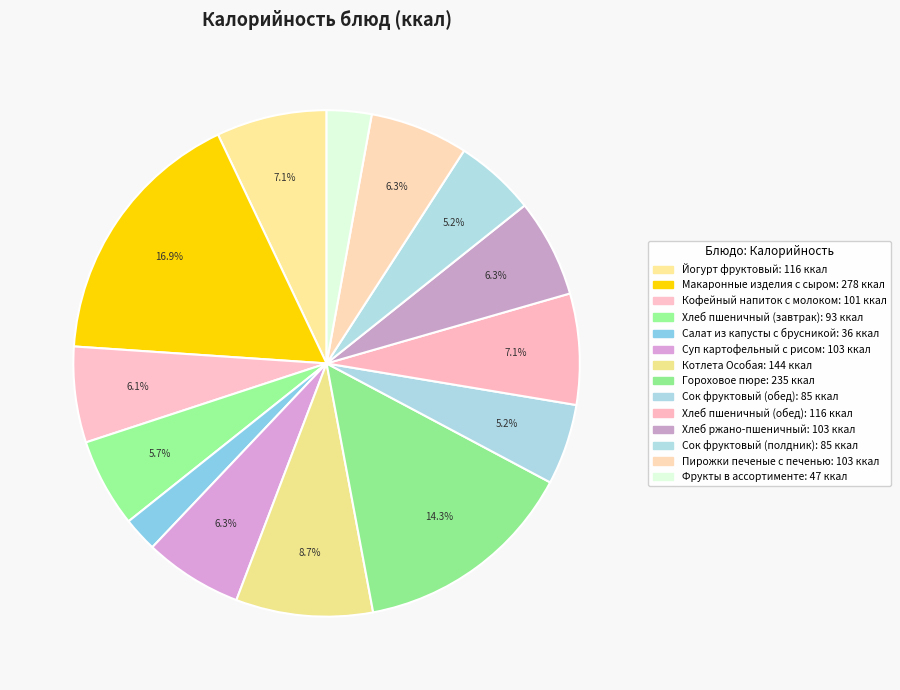

Count the number of slices in the pie.

14